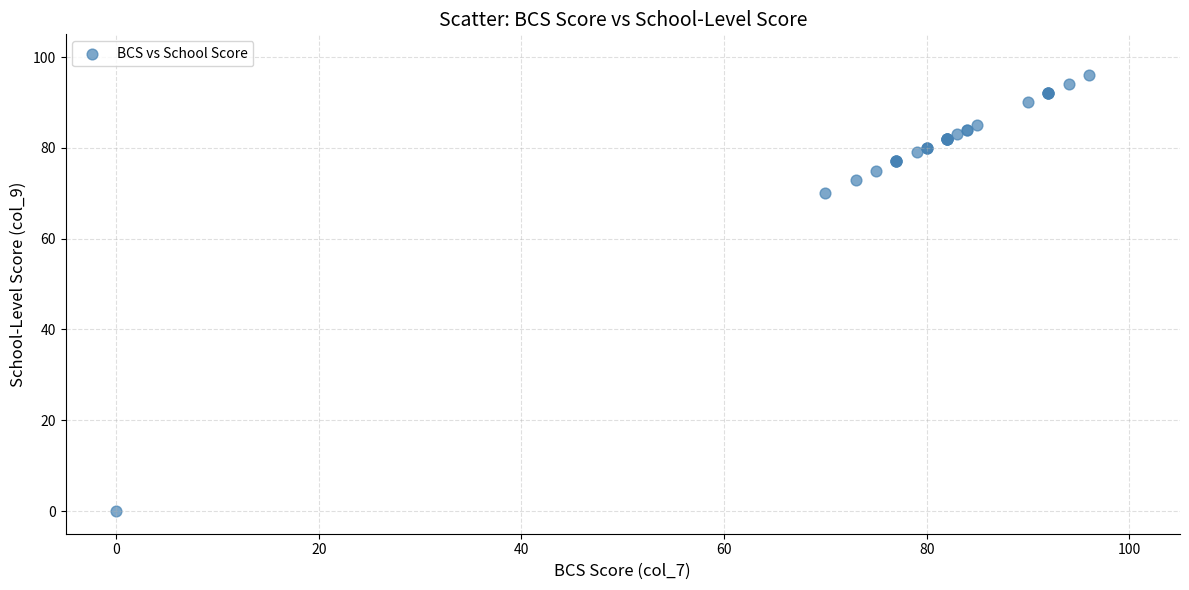

What Y value in the scatter plot is closest to 48?

70